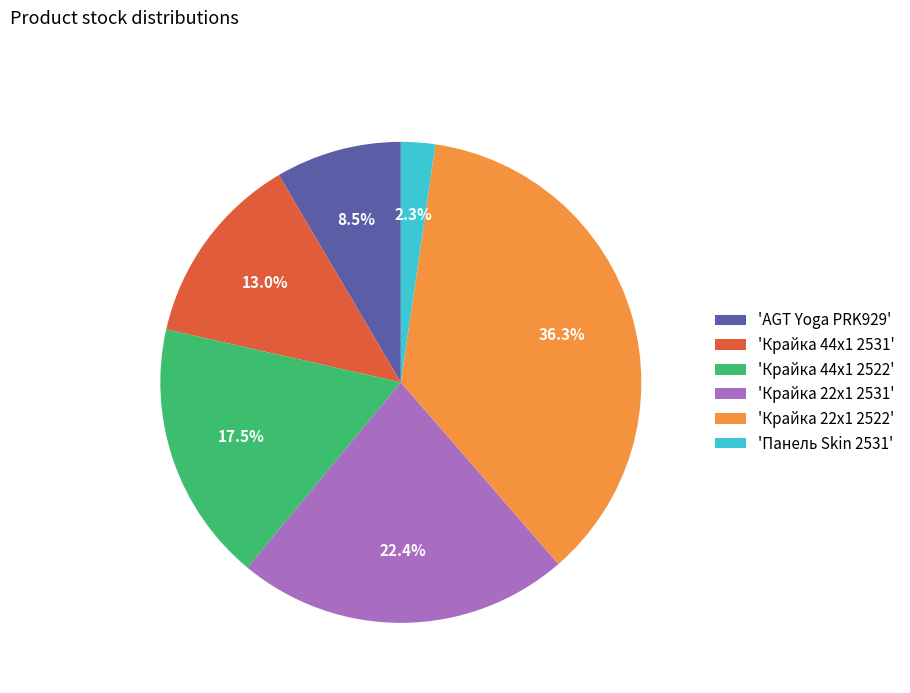

Between 'AGT Yoga PRK929' and 'Крайка 44x1 2531', which is larger?

'Крайка 44x1 2531'